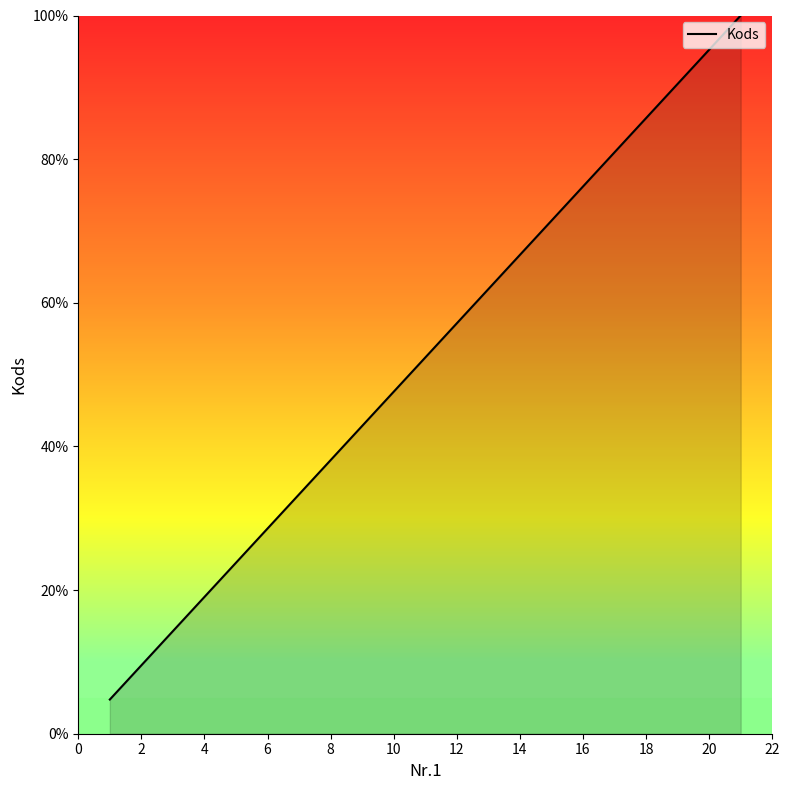

What is the minimum value shown in the chart?

4.8